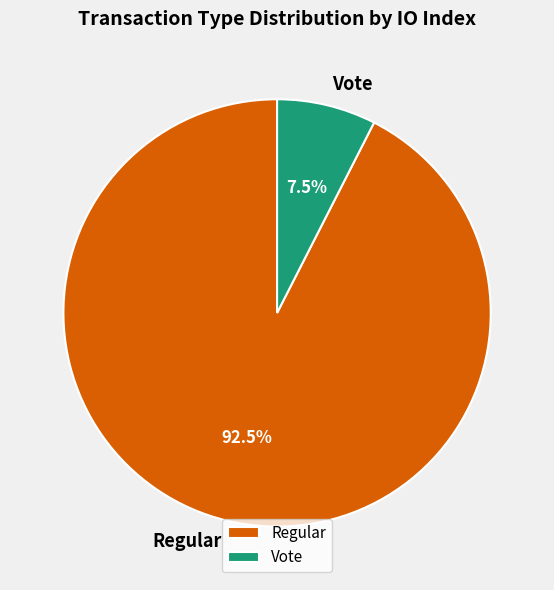

Count the number of slices in the pie.

2